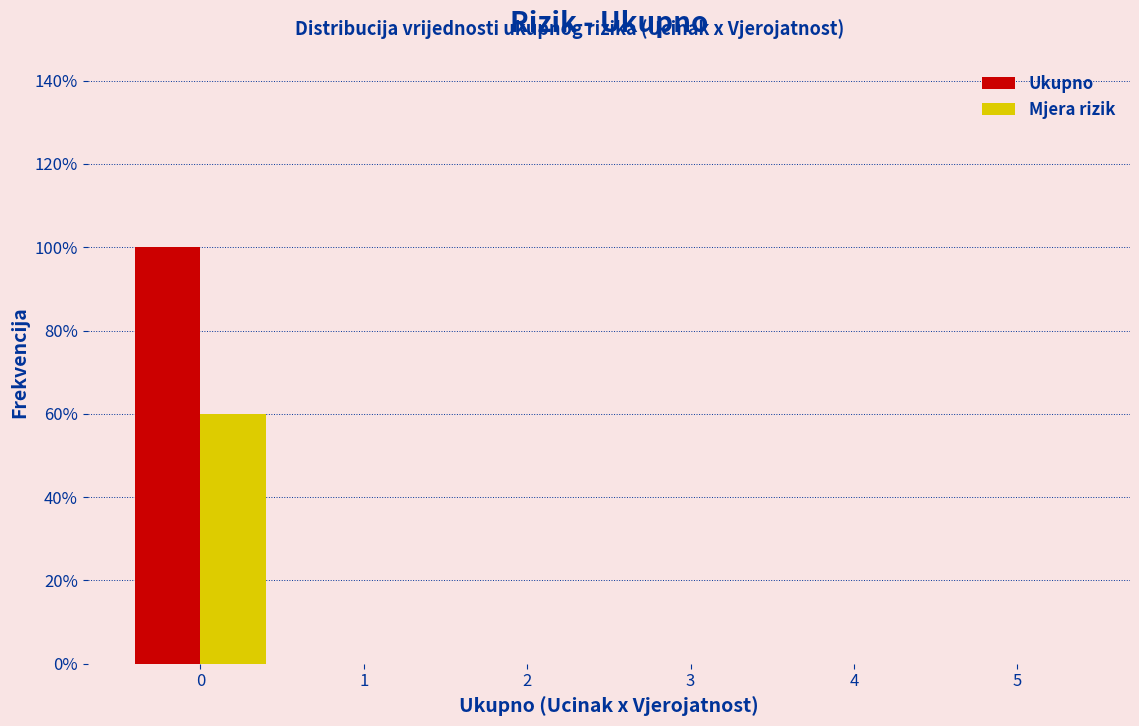

Reading left to right, list all the values displayed in this chart.

Ukupno: 0=100	1=0	2=0	3=0	4=0	5=0
Mjera rizik: 0=60	1=0	2=0	3=0	4=0	5=0